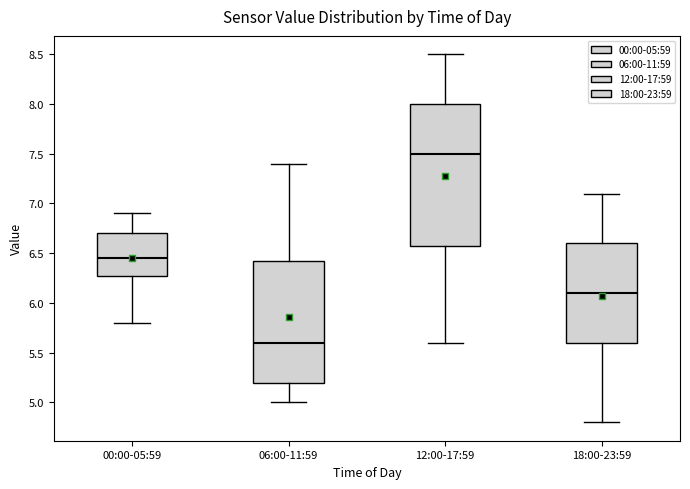

Which box has the lowest median line?

06:00-11:59